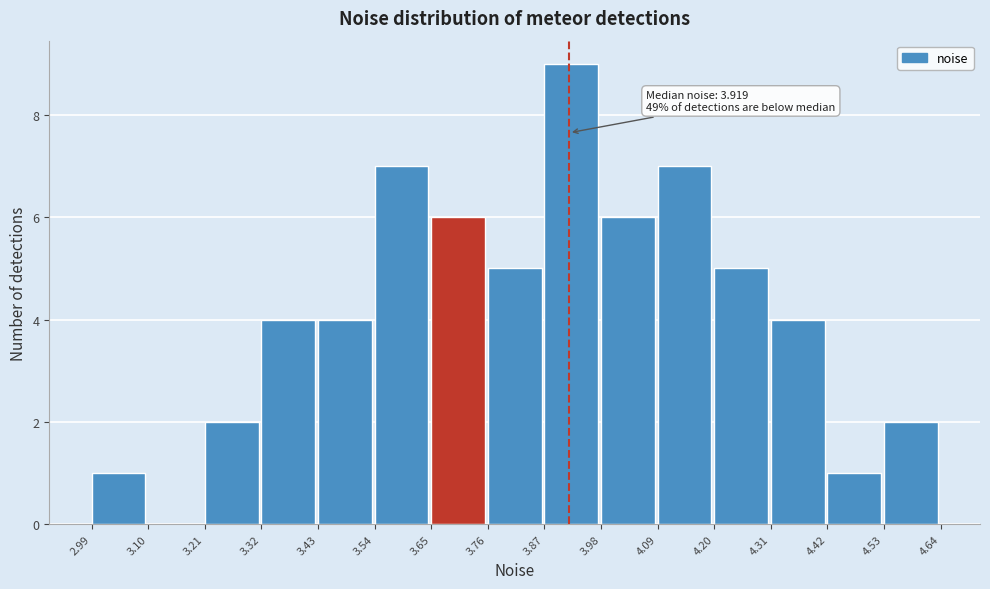

Which range on the x-axis has the tallest bar?

3.87 to 3.98